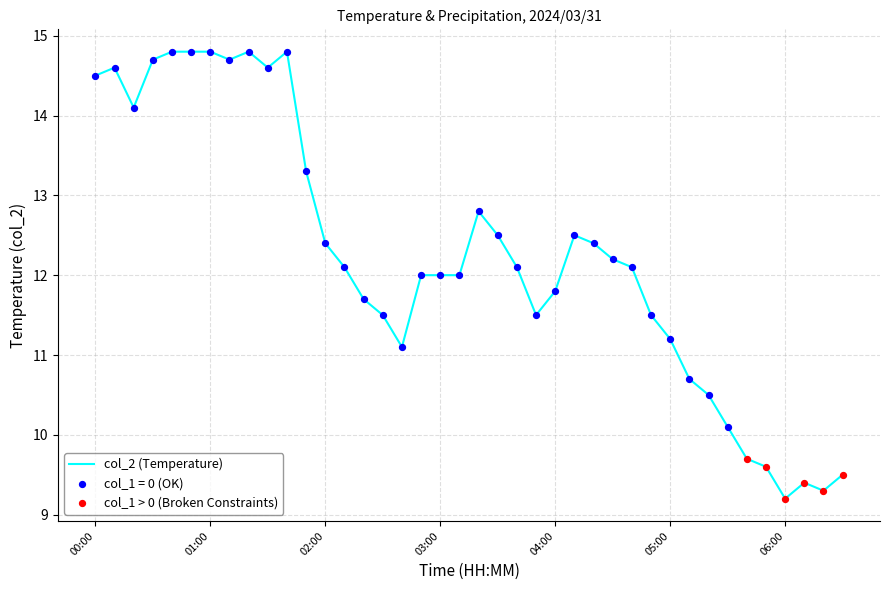

What is the minimum value shown in the chart?

9.2